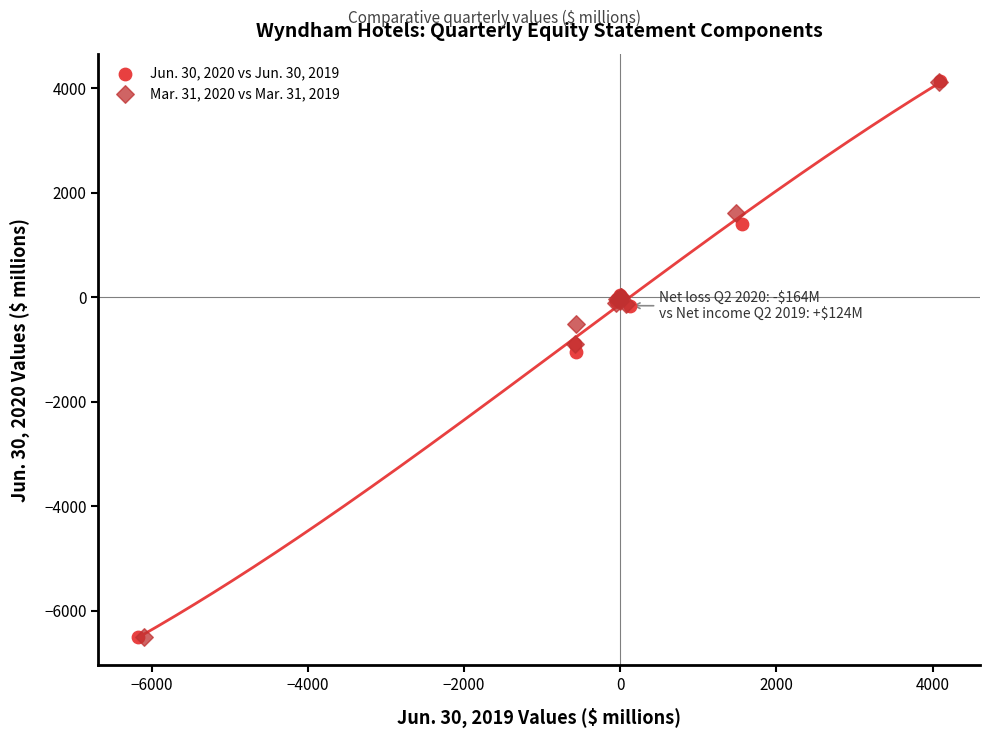

Which series has the widest spread of Y values?

Jun. 30, 2020 vs Jun. 30, 2019